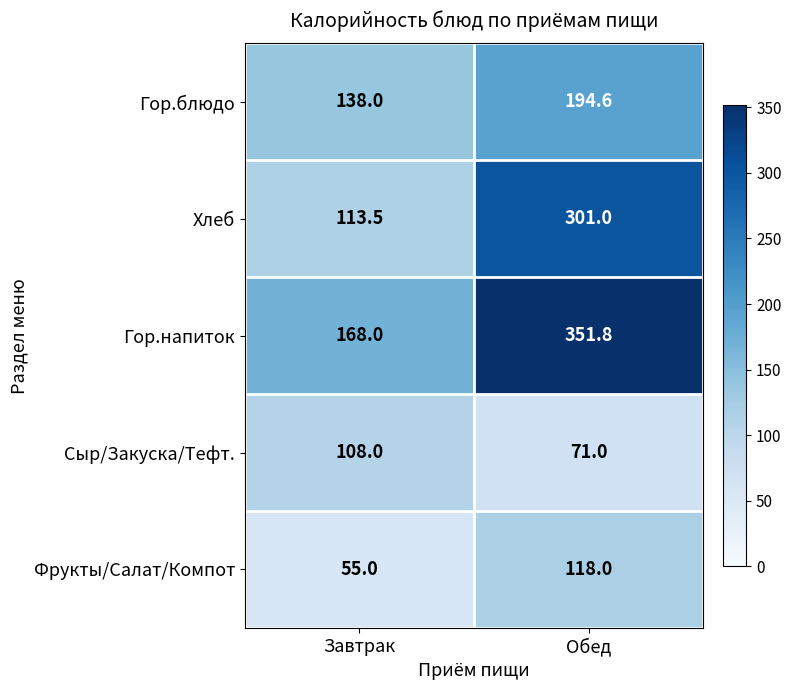

What is the approximate value of Гор.блюдо at Обед?

194.6